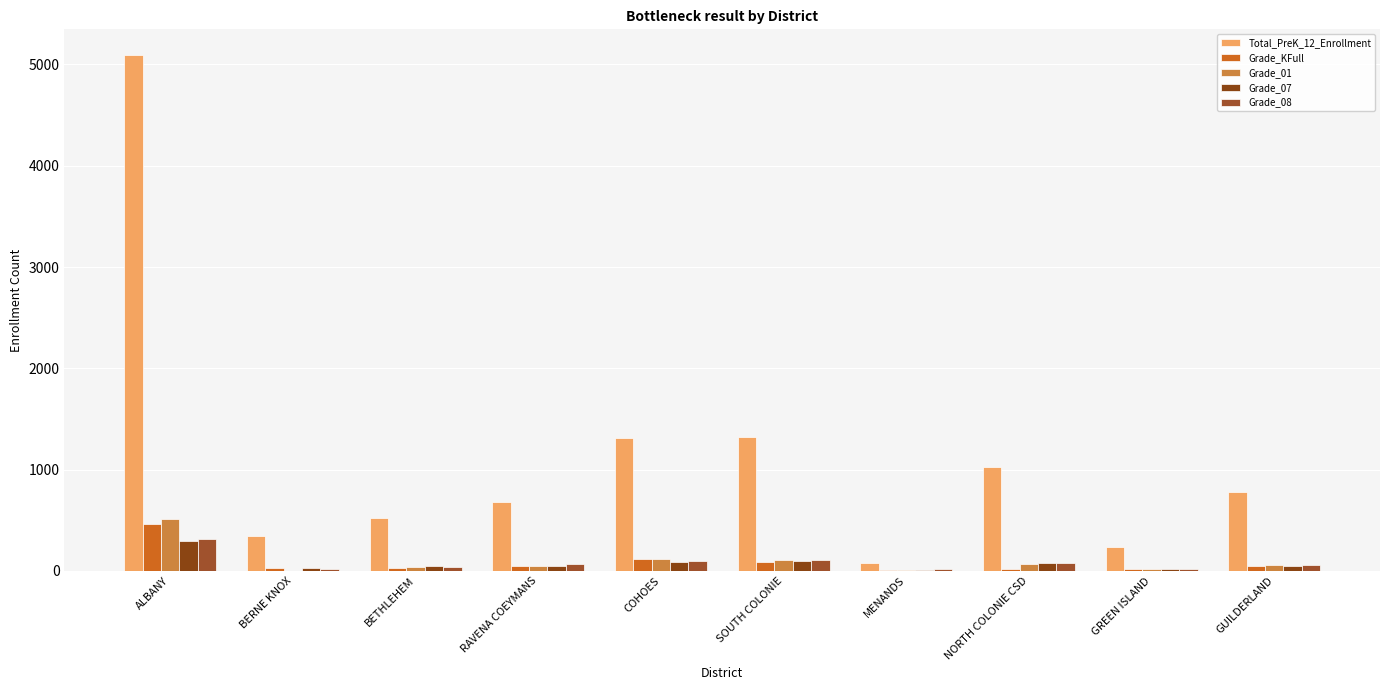

Which category has the lowest value across all series?

BERNE KNOX